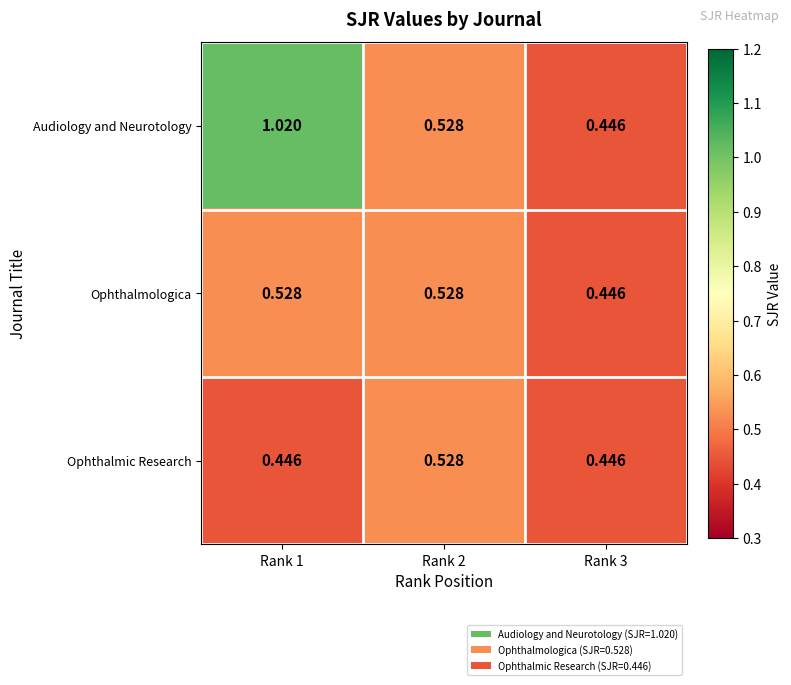

Rank the series at Rank 1 from highest to lowest value.

Audiology and Neurotology, Ophthalmologica, Ophthalmic Research